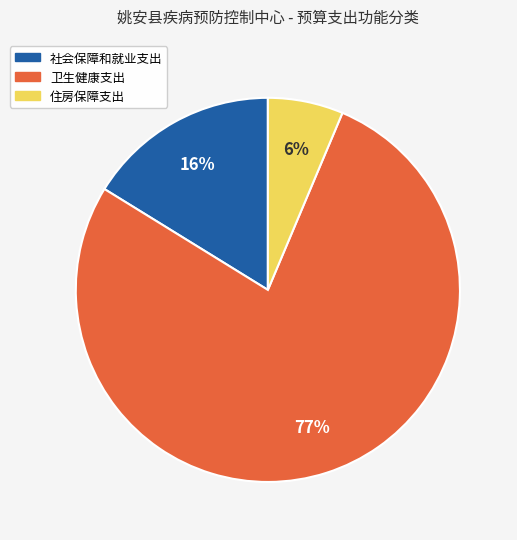

Rank the categories by value from highest to lowest.

卫生健康支出, 社会保障和就业支出, 住房保障支出